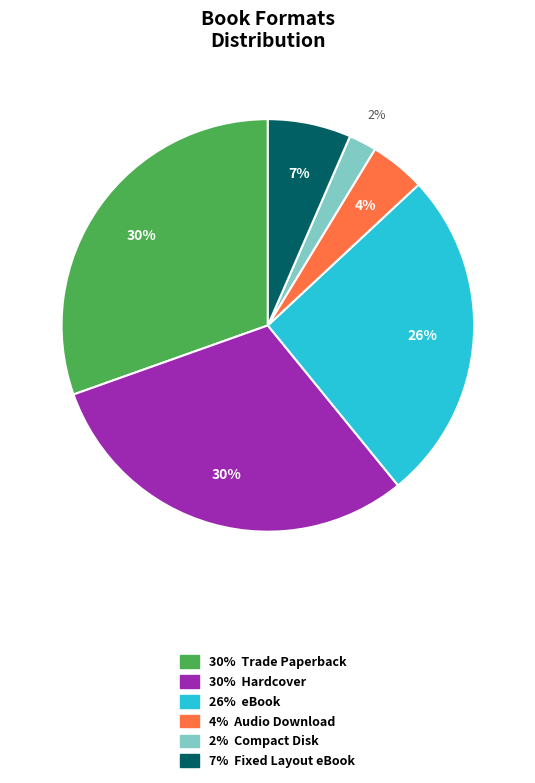

How many slices are in this pie chart?

6